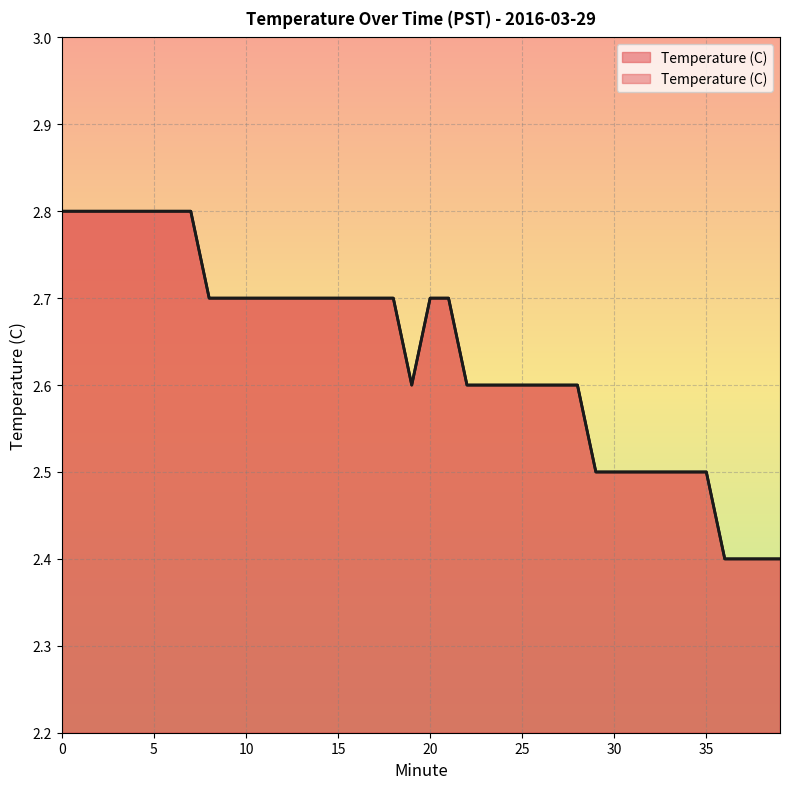

What is the change in value from 12 to 19?

-0.1